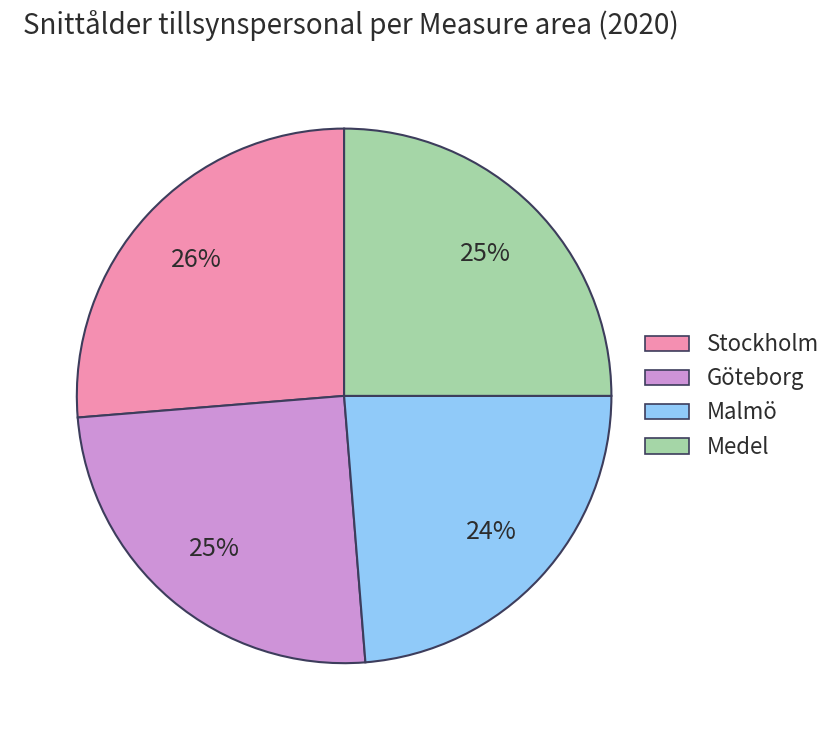

Combined, do Malmö and Göteborg account for over 50%?

No